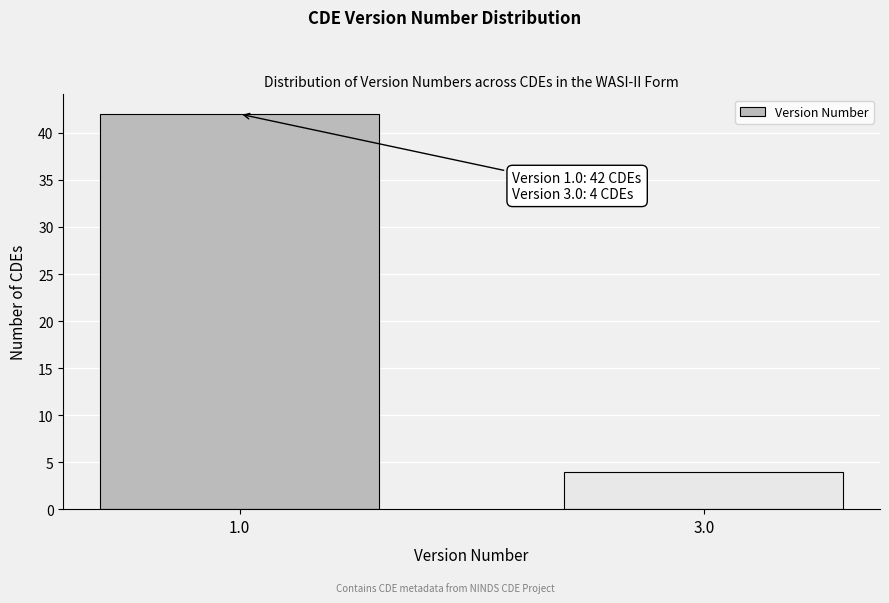

Reading left to right, extract all data points from this chart.

1.0=42	3.0=4